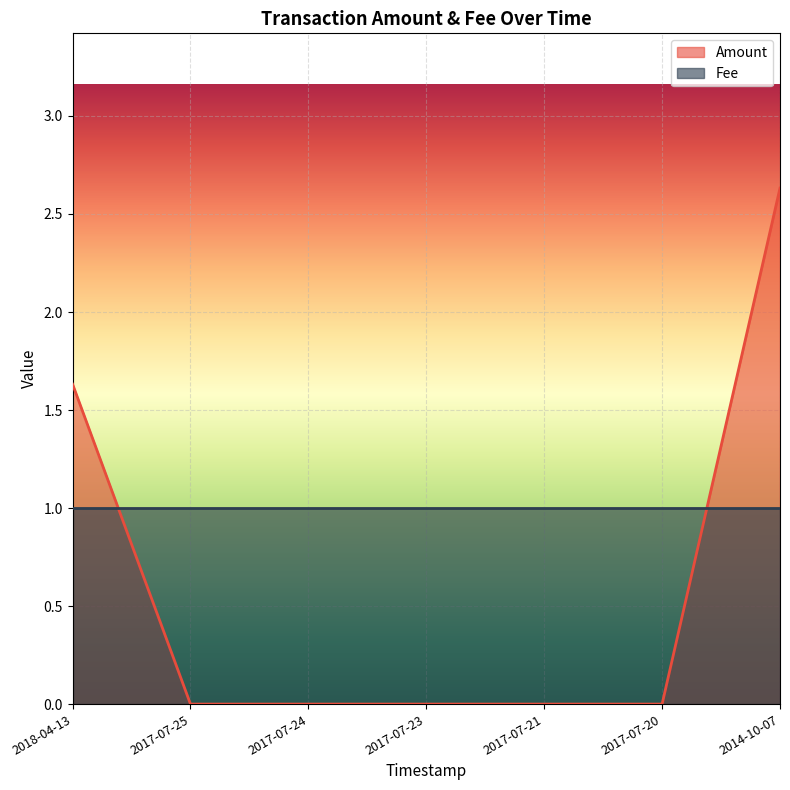

Rank the categories by value from highest to lowest.

2014-10-07, 2018-04-13, 2017-07-25, 2017-07-24, 2017-07-23, 2017-07-21, 2017-07-20